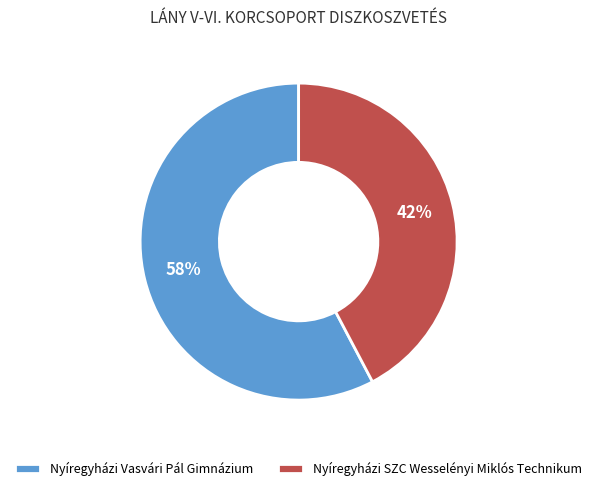

To the nearest percent, what is the average slice percentage?

50%